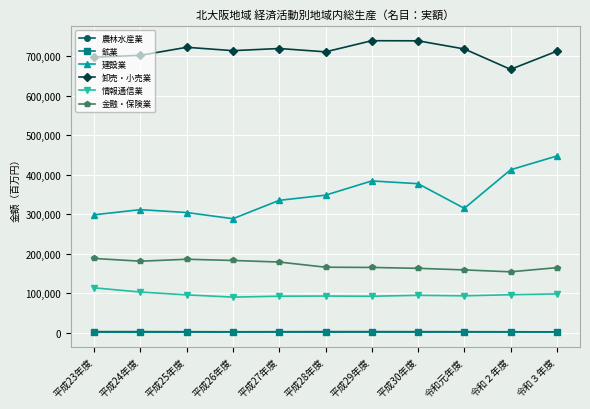

At which category is the sum across all series the highest?

令和３年度